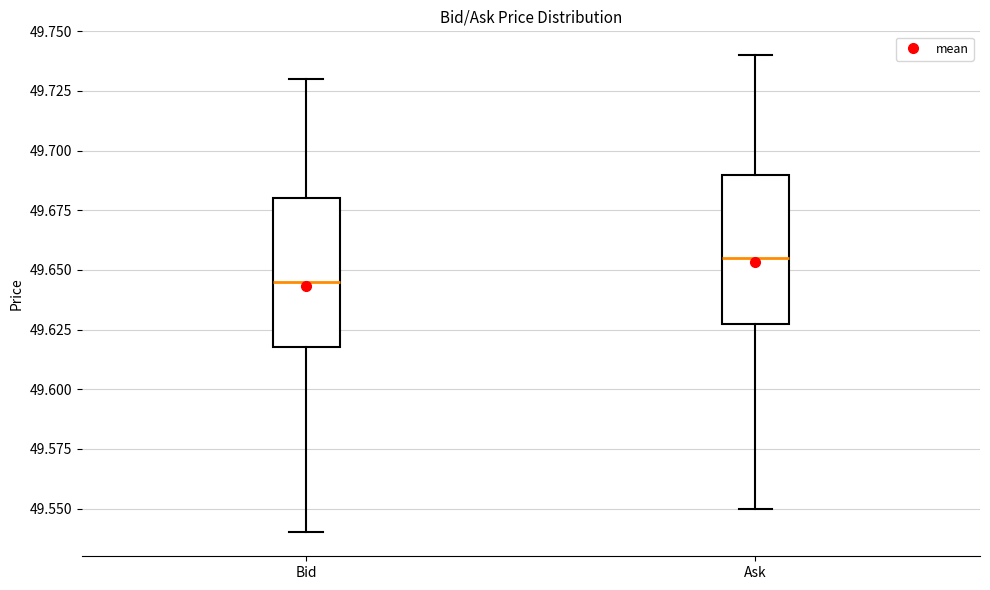

Reading left to right, transcribe this box plot: for each box, give where its median line is, the range the box spans, and where its two whiskers end, as read against the y-axis. The values are not printed on the chart, so give them approximately, as read against the axis.

Bid: median 49.645, box 49.620 to 49.680, whiskers 49.540 to 49.730
Ask: median 49.655, box 49.630 to 49.690, whiskers 49.550 to 49.740